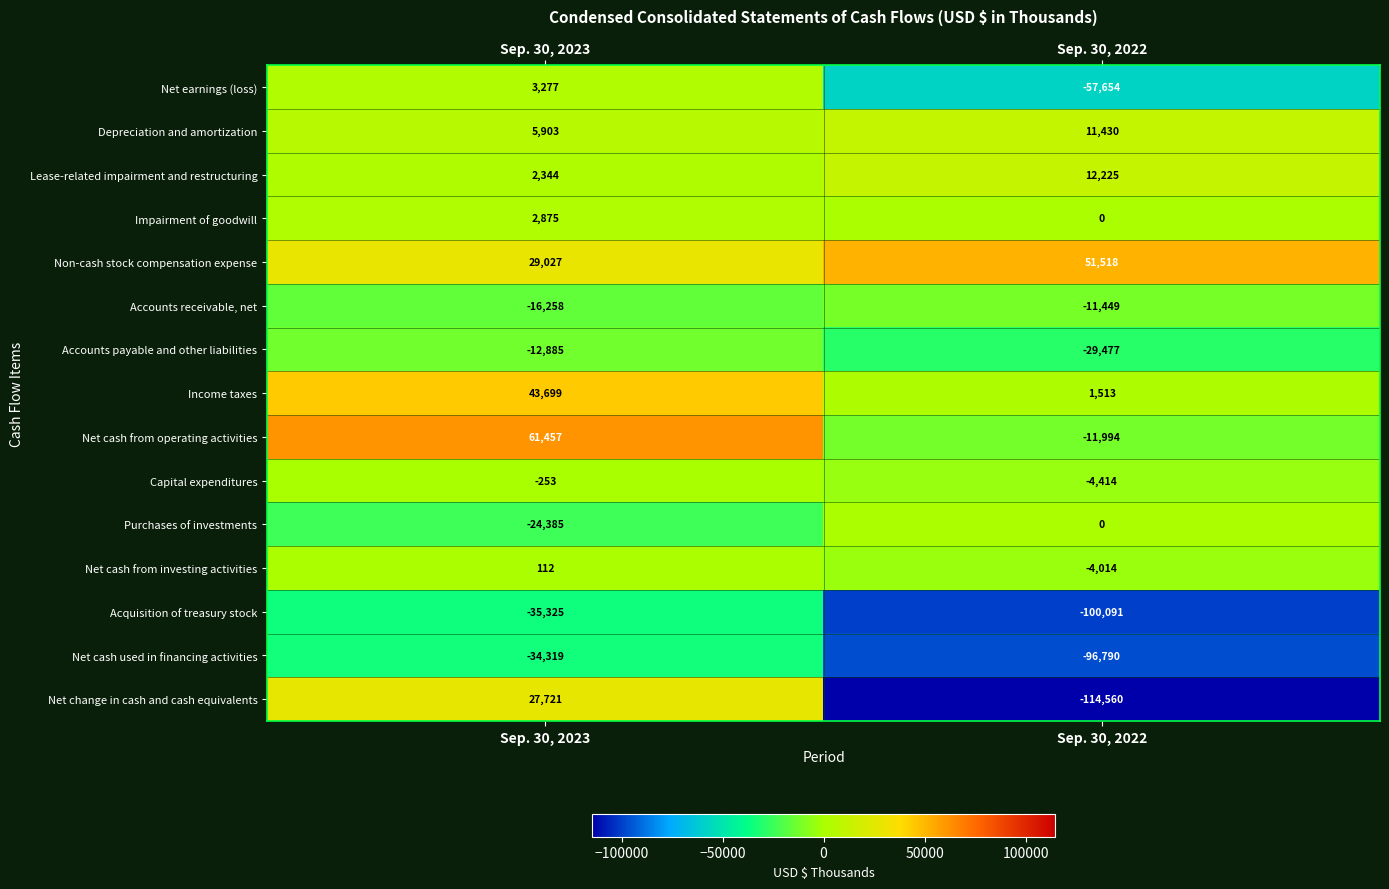

Which series has the largest total across all categories?

Non-cash stock compensation expense